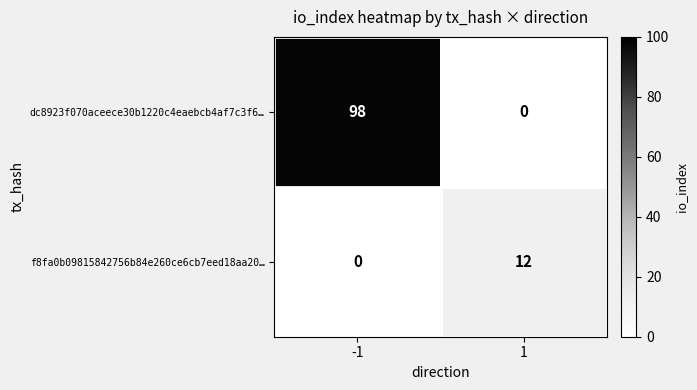

At how many categories does at least one series exceed 2?

2